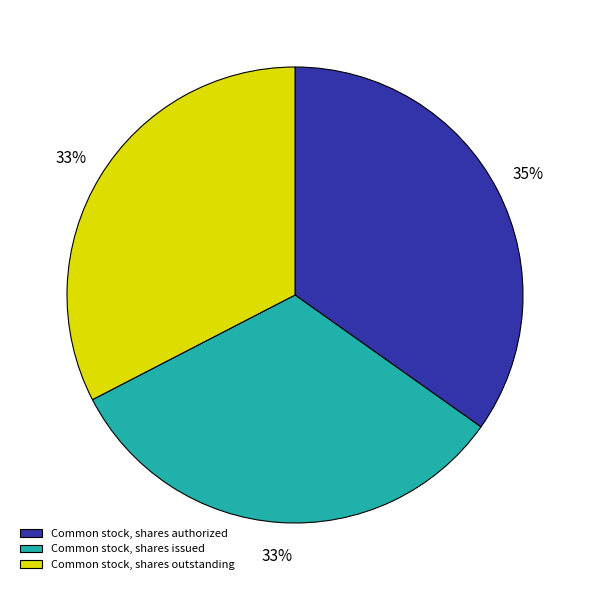

How many slices are in this pie chart?

3